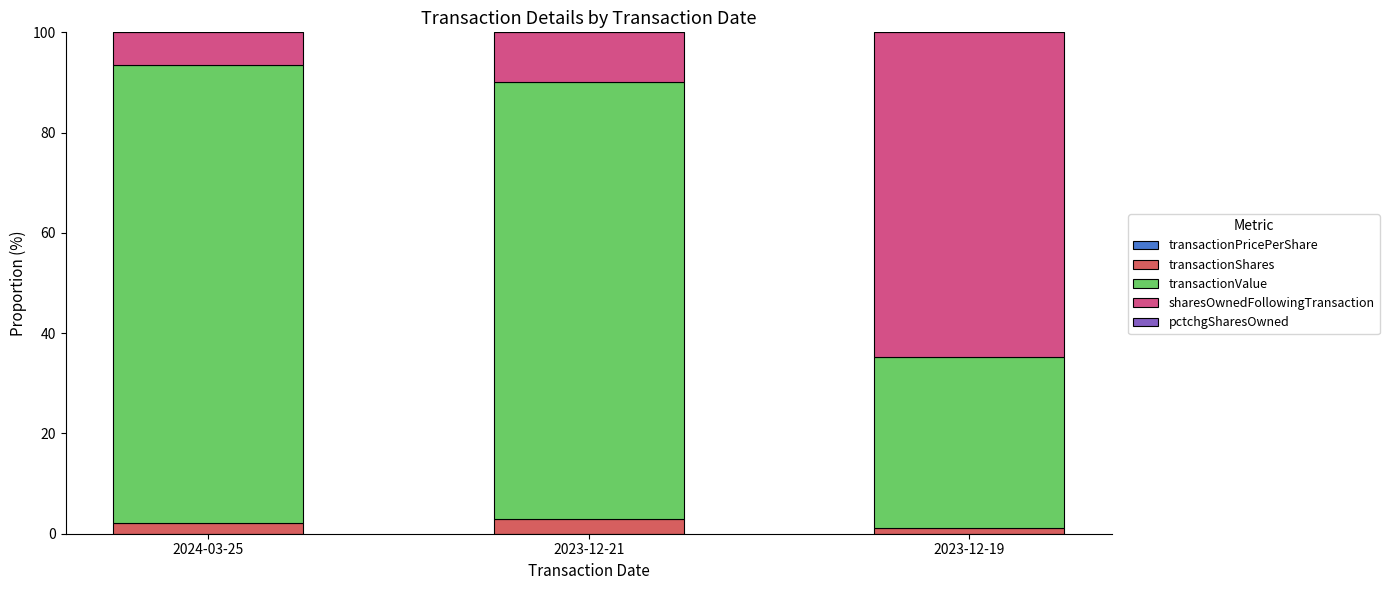

Which series has the largest total across all categories?

transactionValue